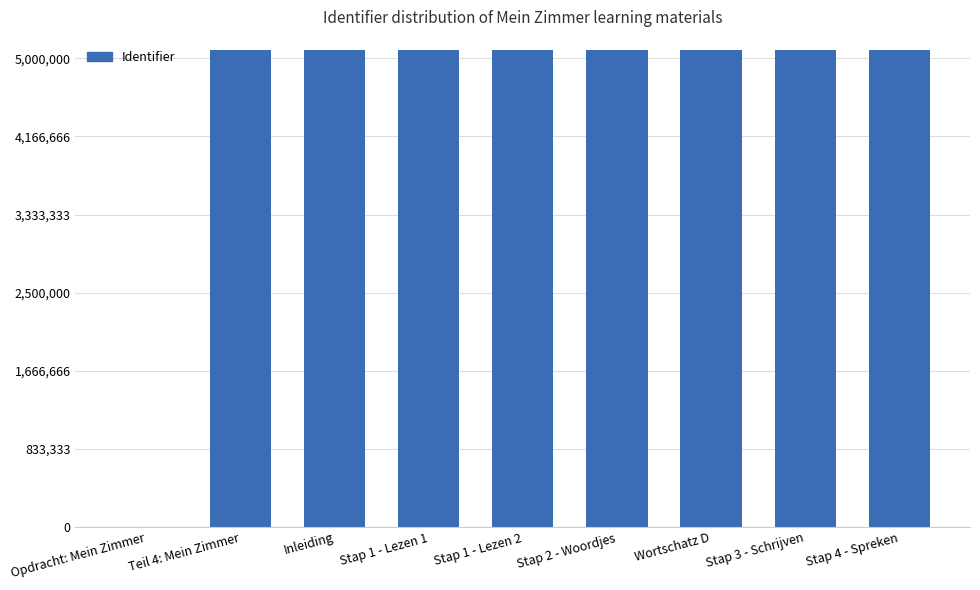

What is the change in value from Opdracht: Mein Zimmer to Stap 1 - Lezen 2?

+5090934